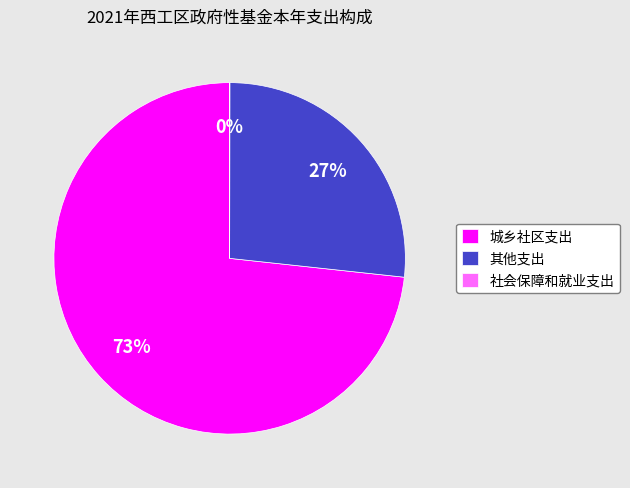

Which category has the biggest portion of the pie?

城乡社区支出